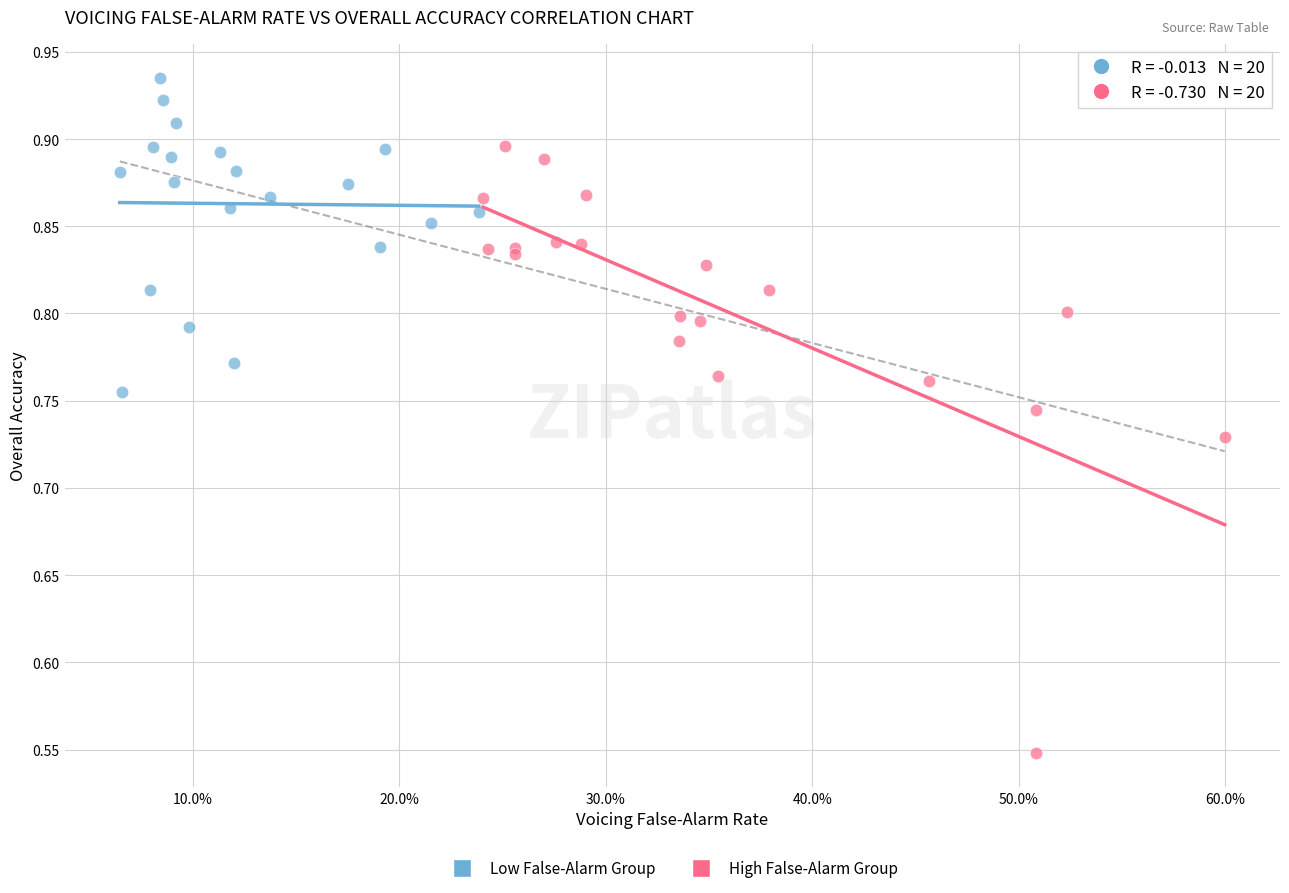

Which series contains the highest Y value?

Low False-Alarm Group